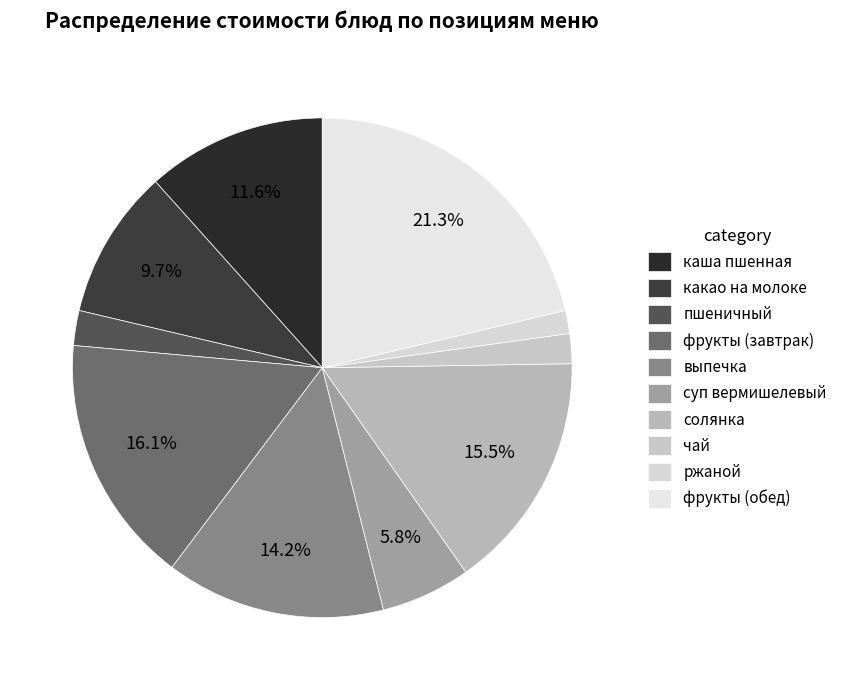

To the nearest percent, what is the difference between the какао на молоке and каша пшенная slice percentages?

2%